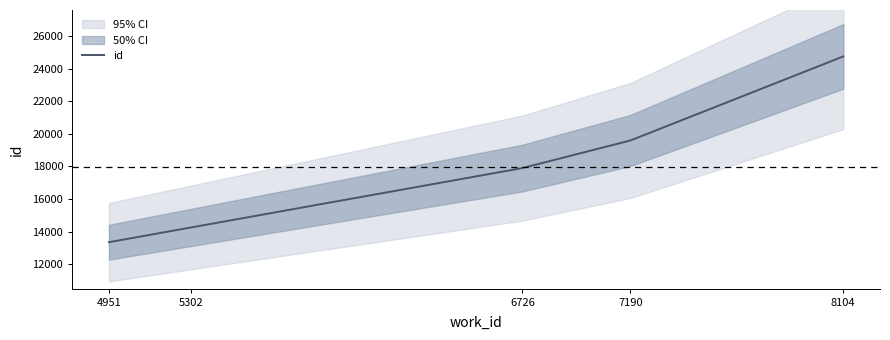

True or false: there are more than 1 points higher than both neighbors.

False